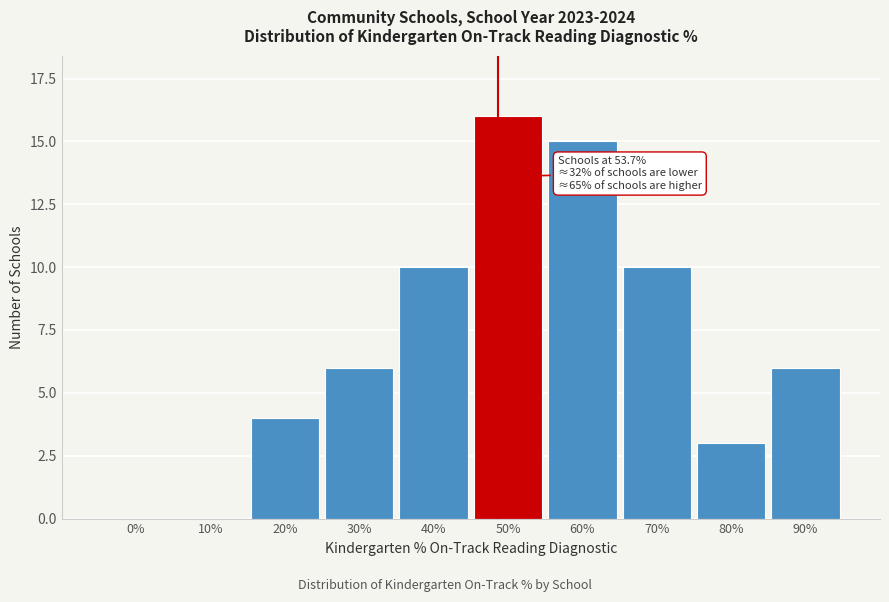

Reading left to right, transcribe all the data shown in this chart.

0%=0	10%=0	20%=4	30%=6	40%=10	50%=16	60%=15	70%=10	80%=3	90%=6